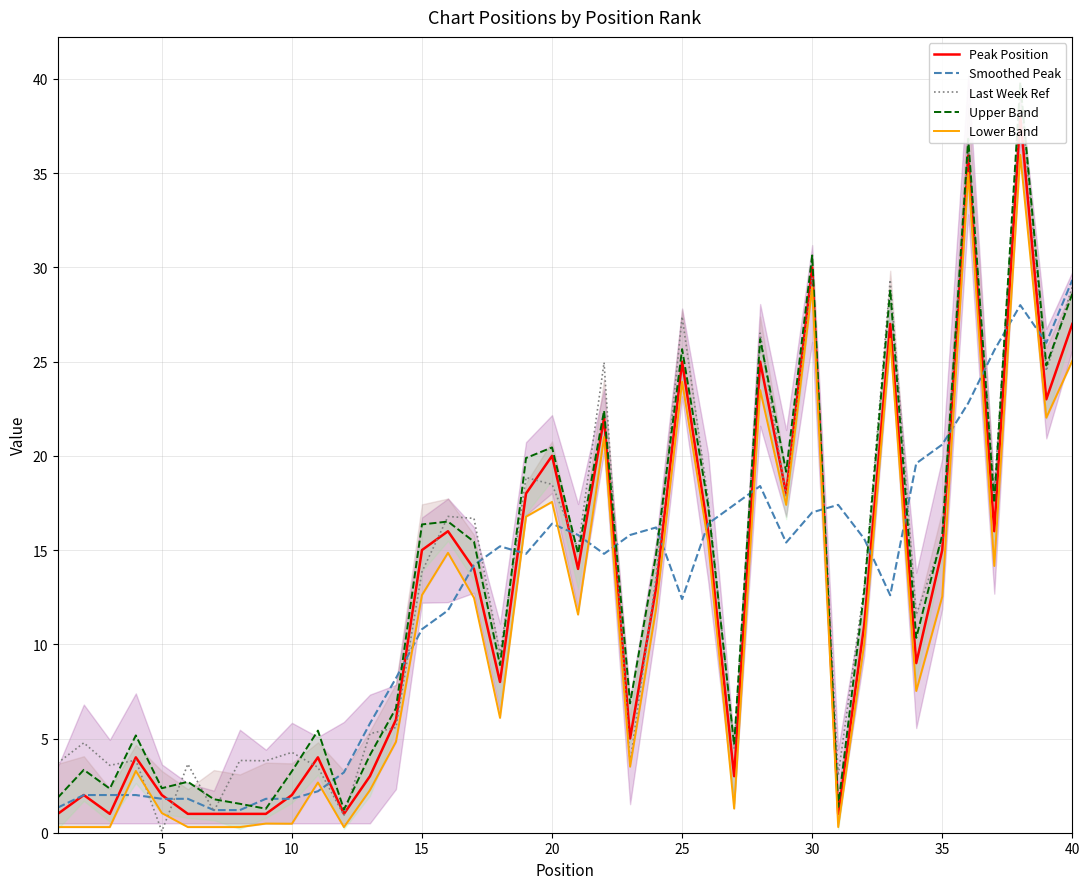

What is the highest value of the Smoothed Peak series?

29.3